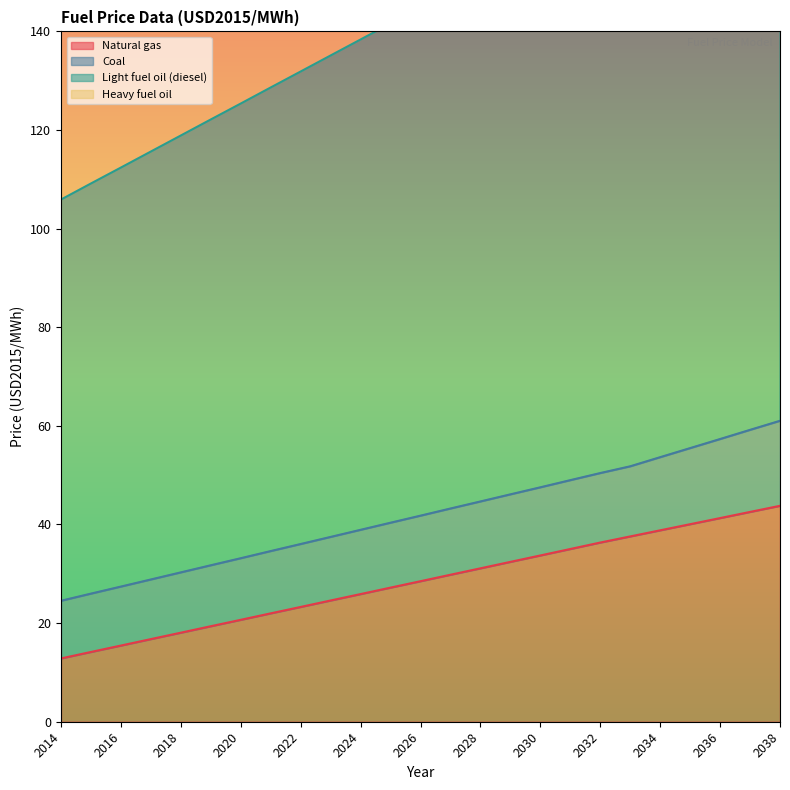

True or false: Natural gas has a value of 20.7 at 2020.

True